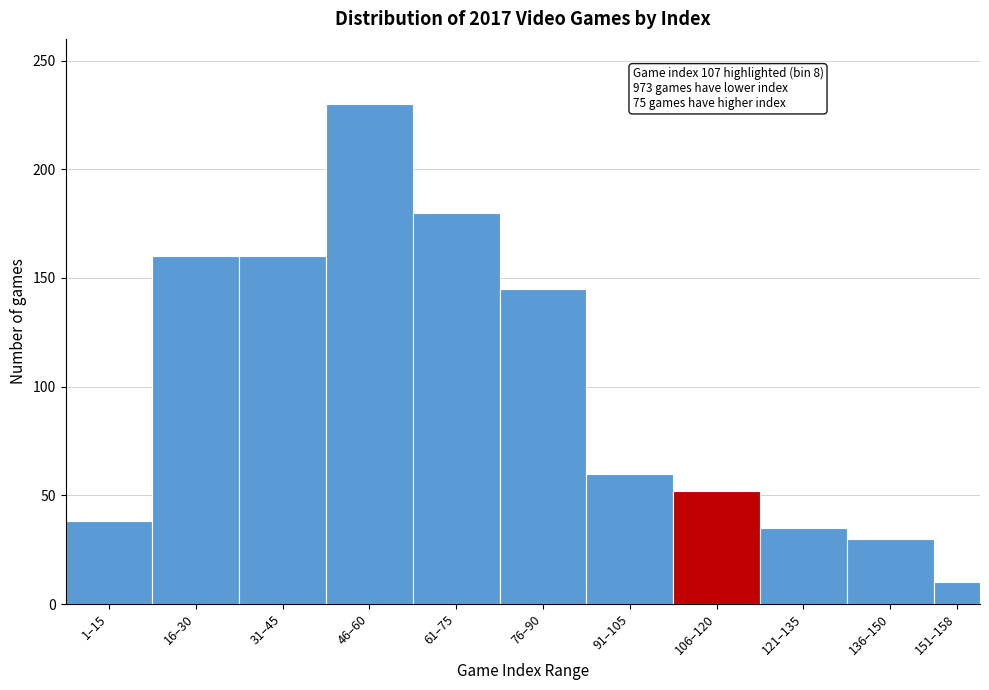

Reading left to right, list all the values displayed in this chart.

1–15=38	16–30=160	31–45=160	46–60=230	61–75=180	76–90=145	91–105=60	106–120=52	121–135=35	136–150=30	151–158=10